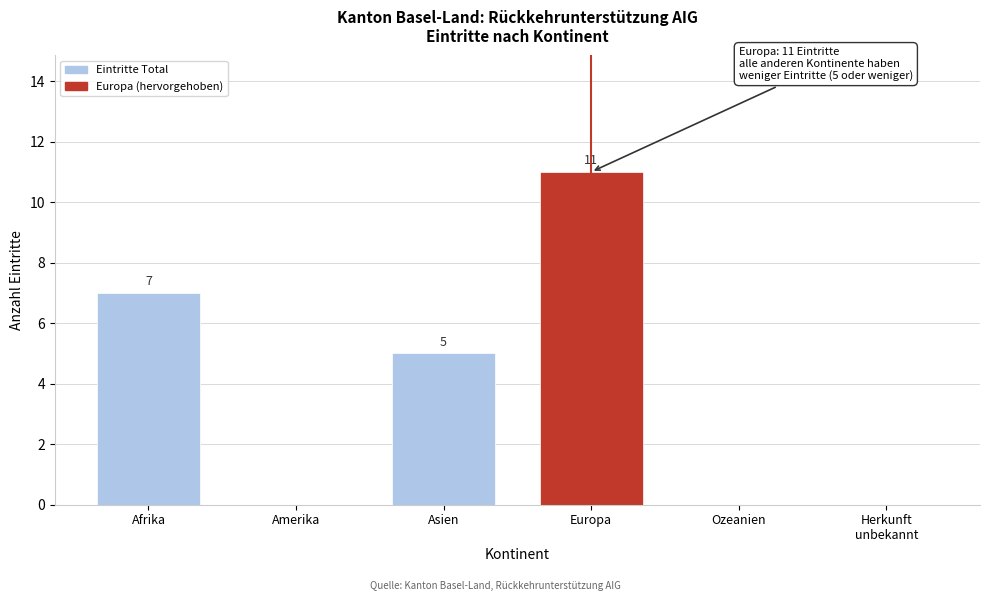

Where is the data nearest to the value 5?

Asien